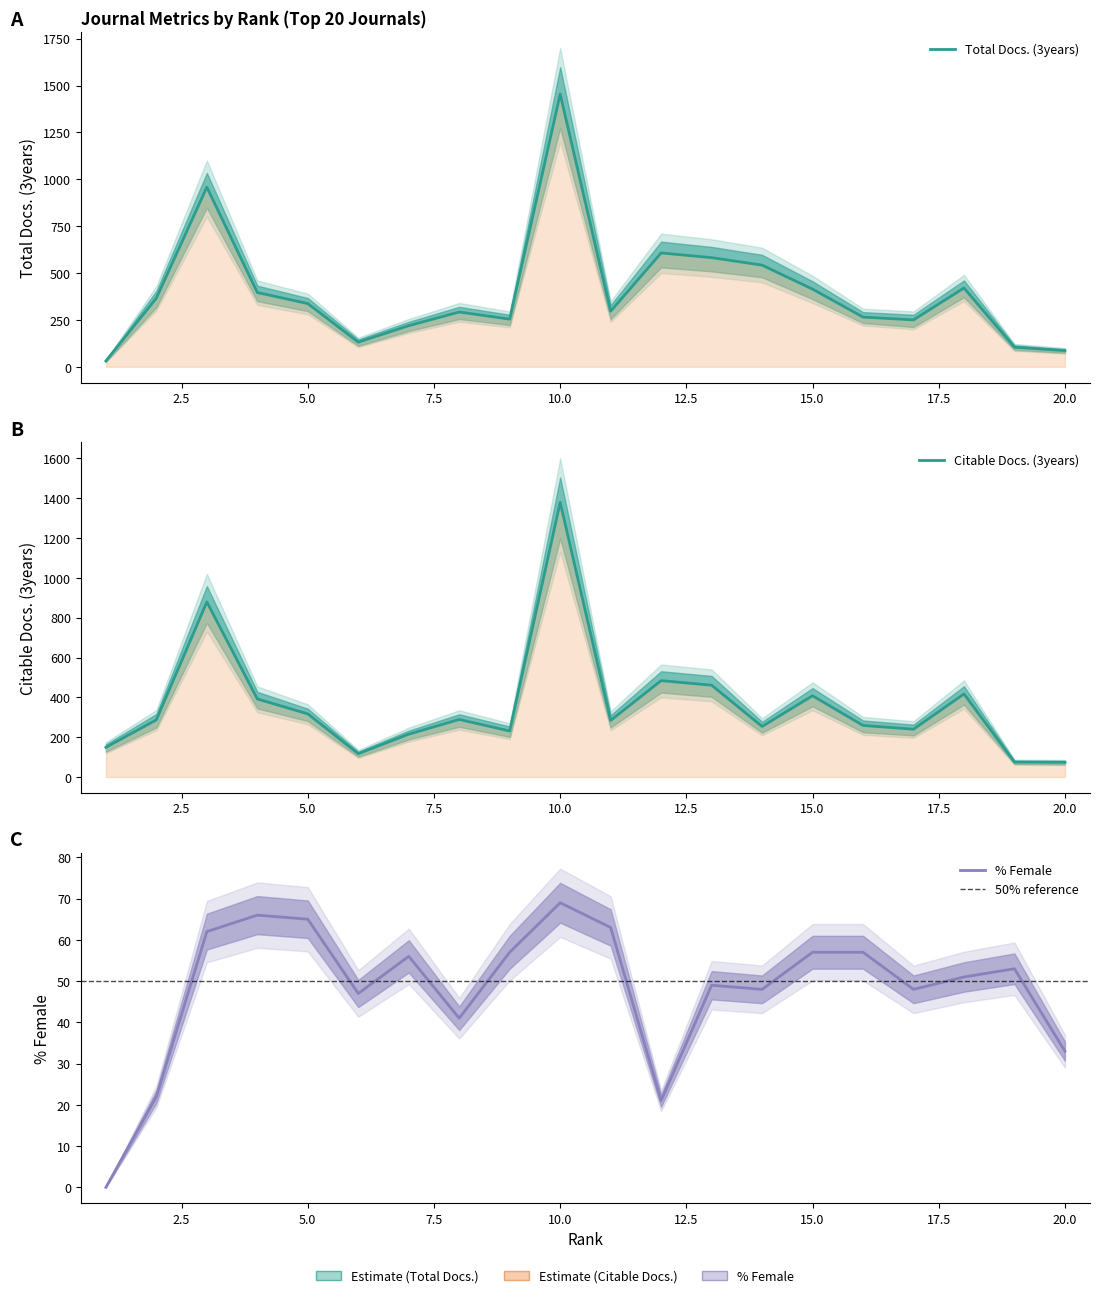

Is the value of %Female at 16 greater than the value of Total Docs. (3years) at 6?

No